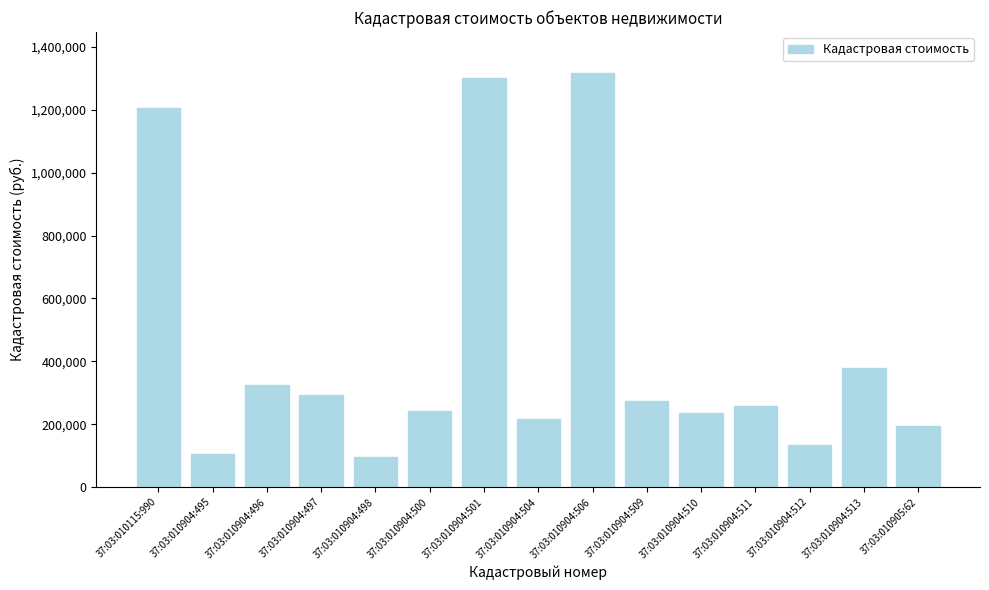

What is the average value?

438369.7